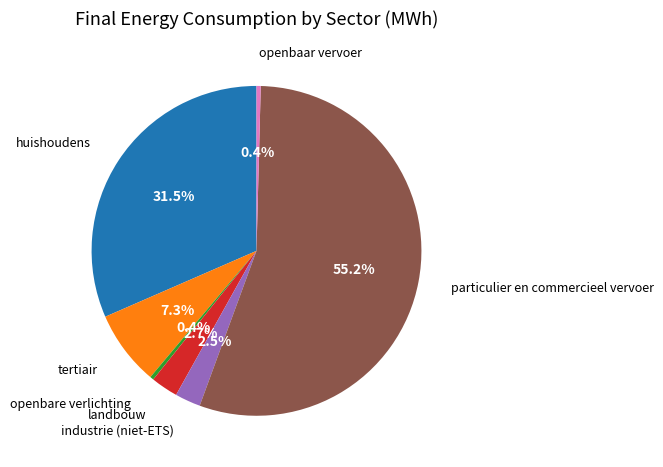

Count the number of slices in the pie.

7